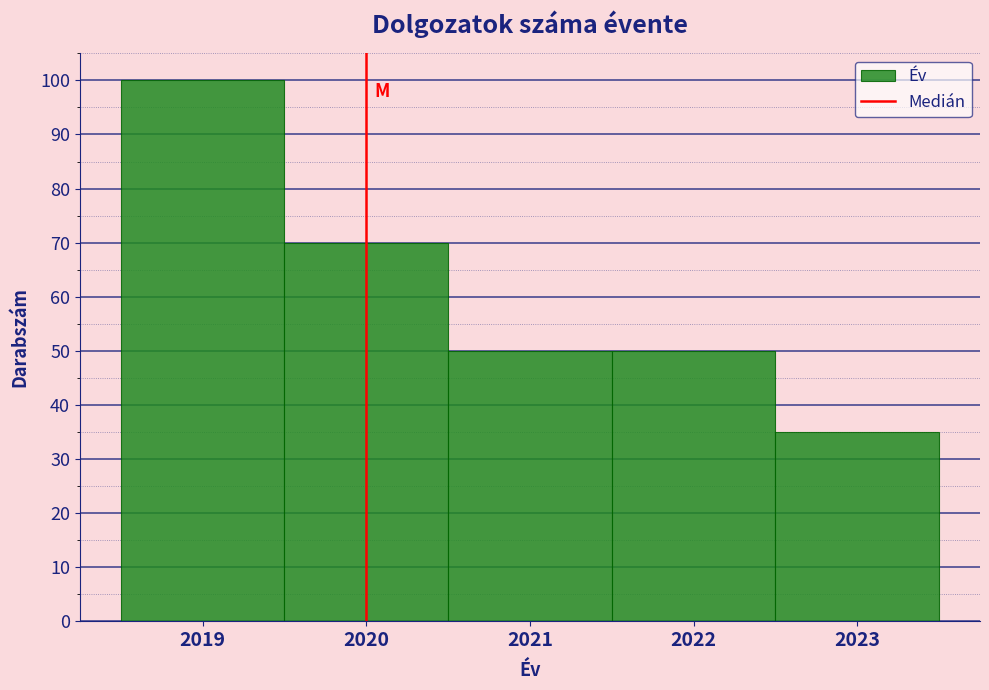

Reading left to right, list every bar in this chart as the range it spans on the x-axis followed by its height. The values are not printed on the chart, so give them approximately, as read against the axis.

2018.5 to 2019.5: 100
2019.5 to 2020.5: 70
2020.5 to 2021.5: 50
2021.5 to 2022.5: 50
2022.5 to 2023.5: 35